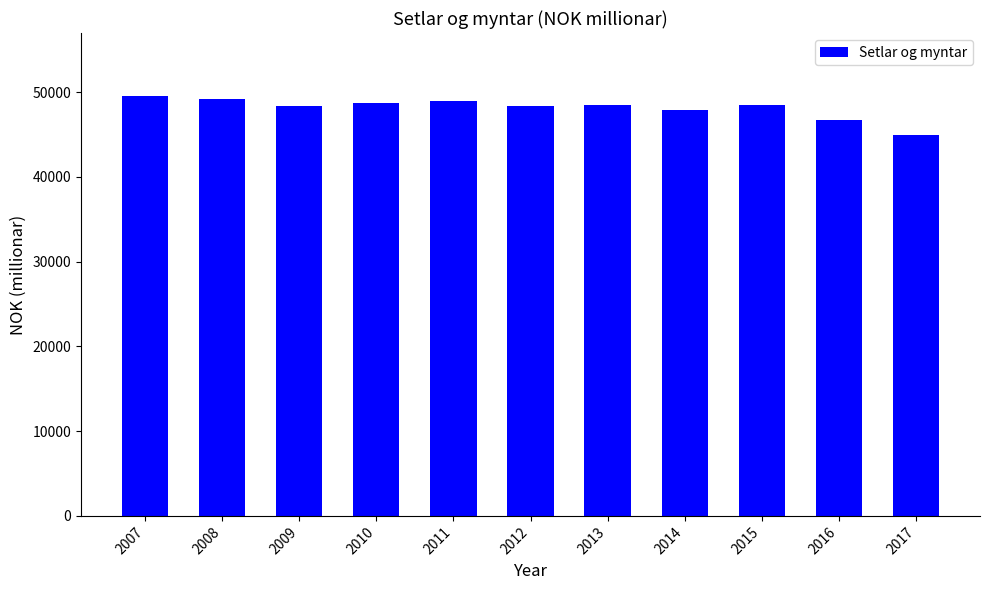

Is it true that the value at 2017 is 44906?

True